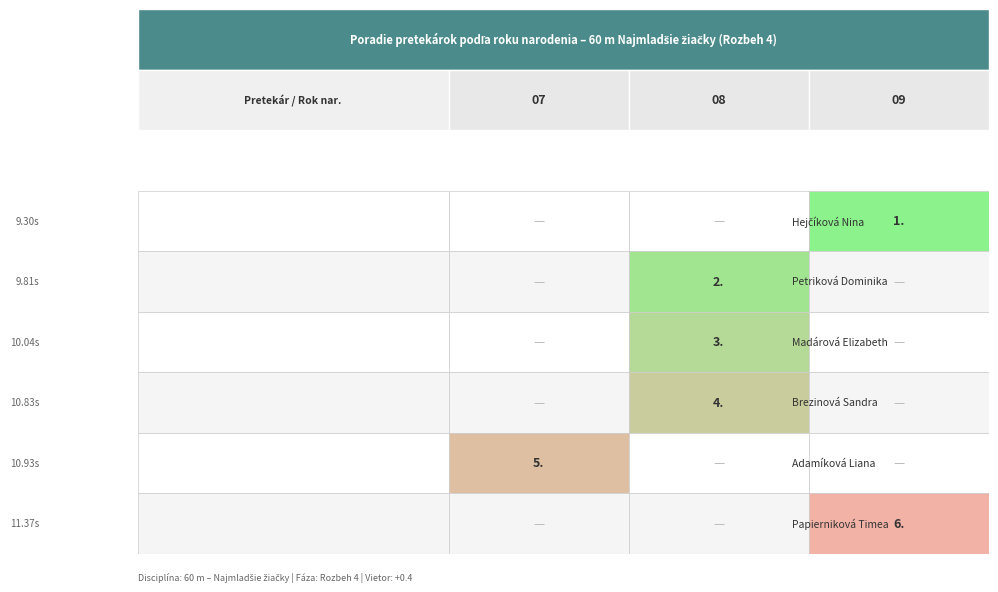

The value at výkon is 3.0. True or false?

False